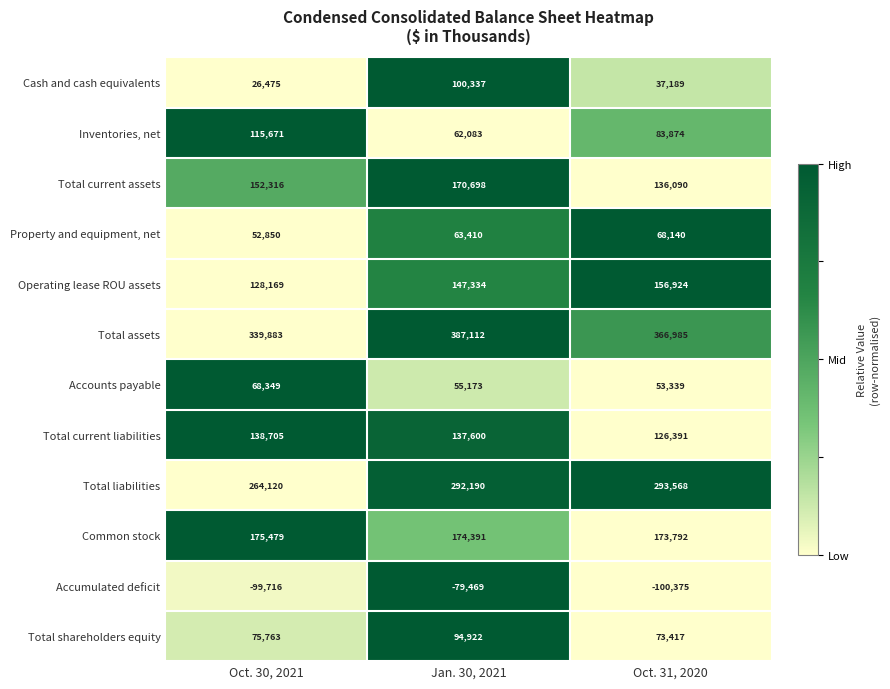

Rank the categories by Accounts payable value from lowest to highest.

Oct. 31, 2020, Jan. 30, 2021, Oct. 30, 2021